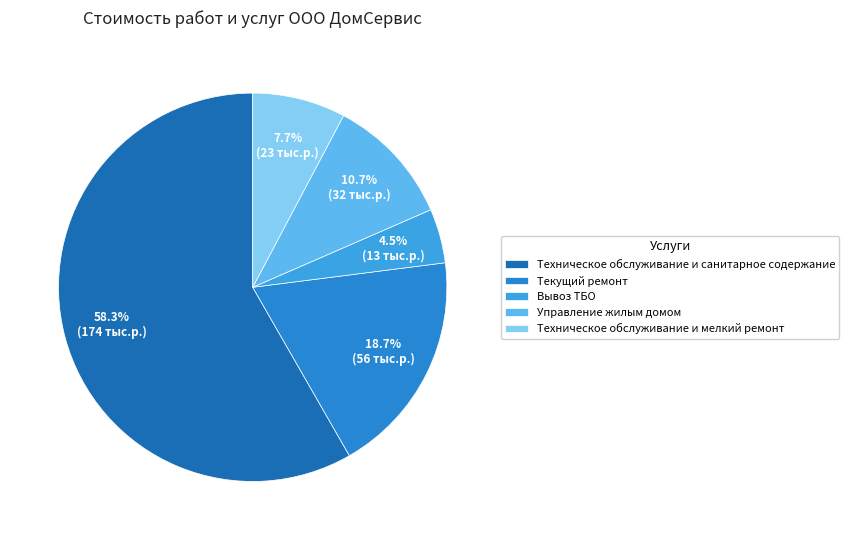

Does Вывоз ТБО account for over 50% of the chart?

No